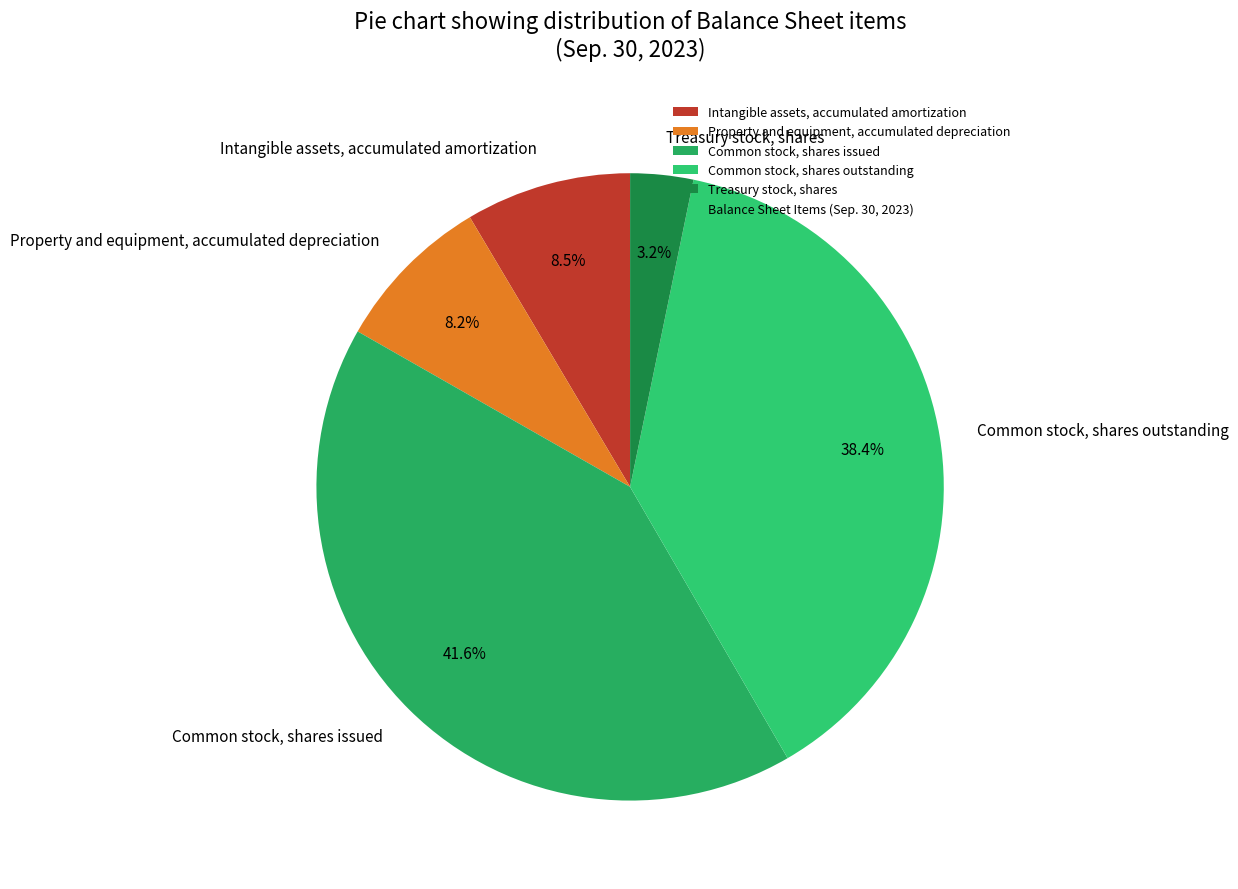

What portion of the pie excludes Common stock, shares issued?

58.4%